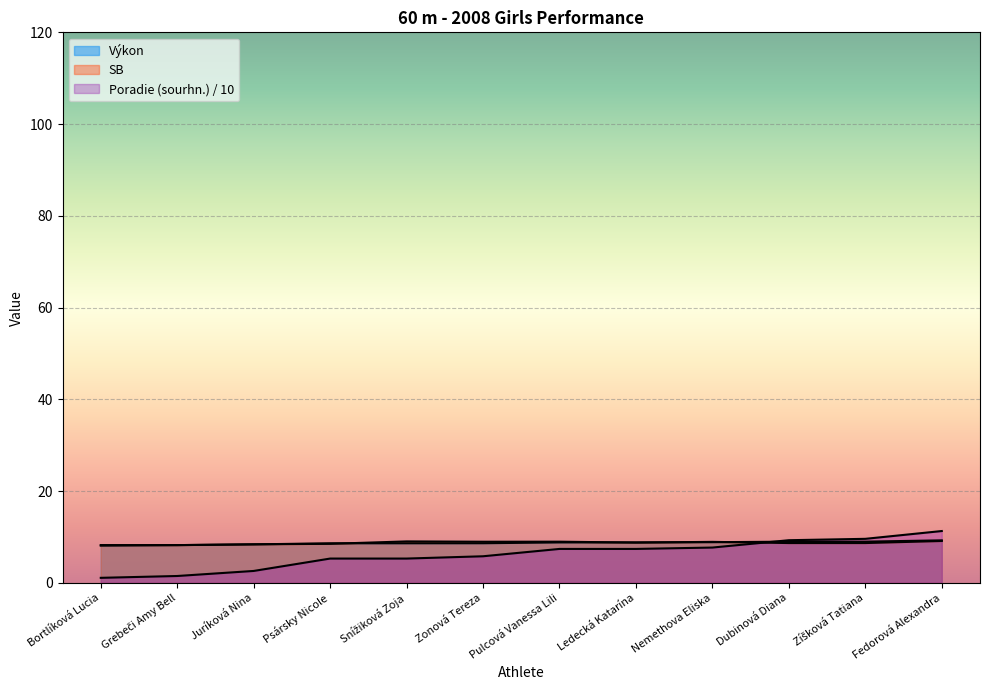

The Výkon series shows 13.2 at Nemethova Eliska. True or false?

False